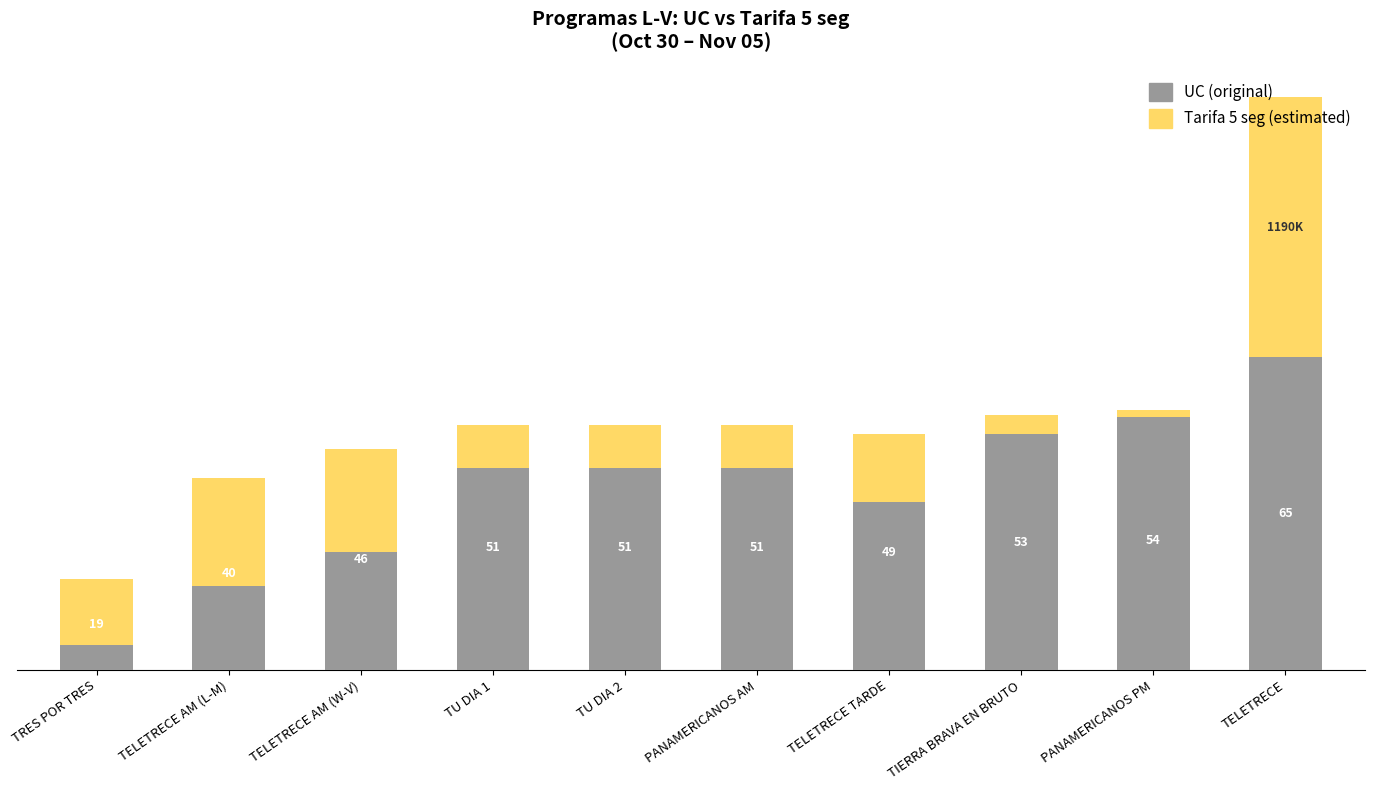

What are all the series names shown in the legend?

UC (original), Tarifa 5 seg (estimated)